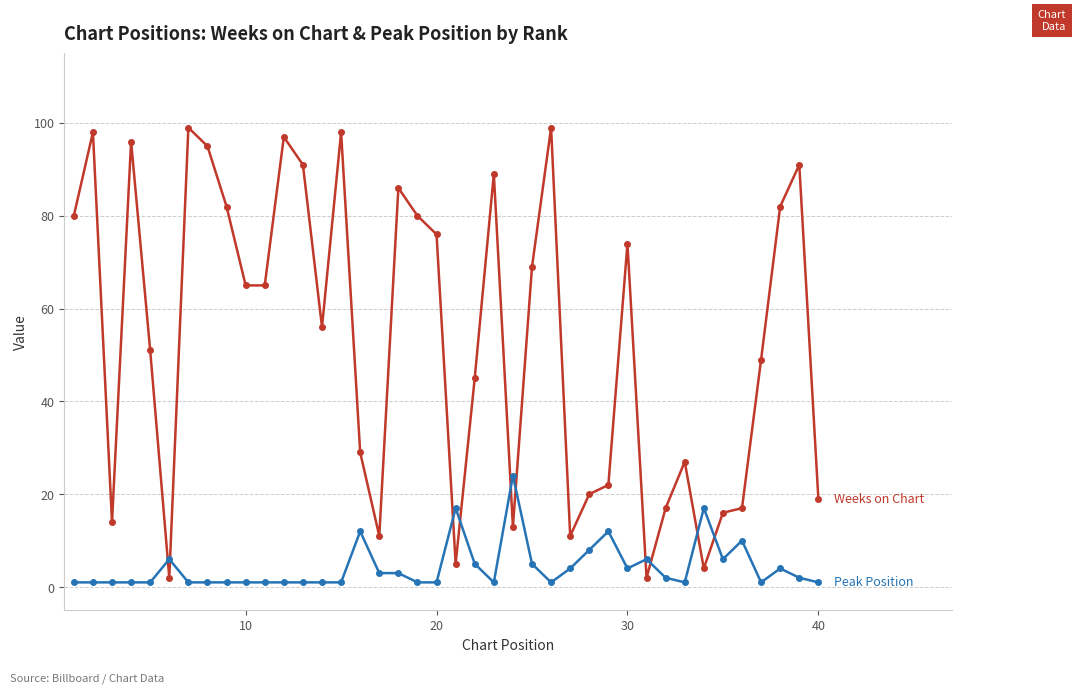

What is the greatest value displayed?

99